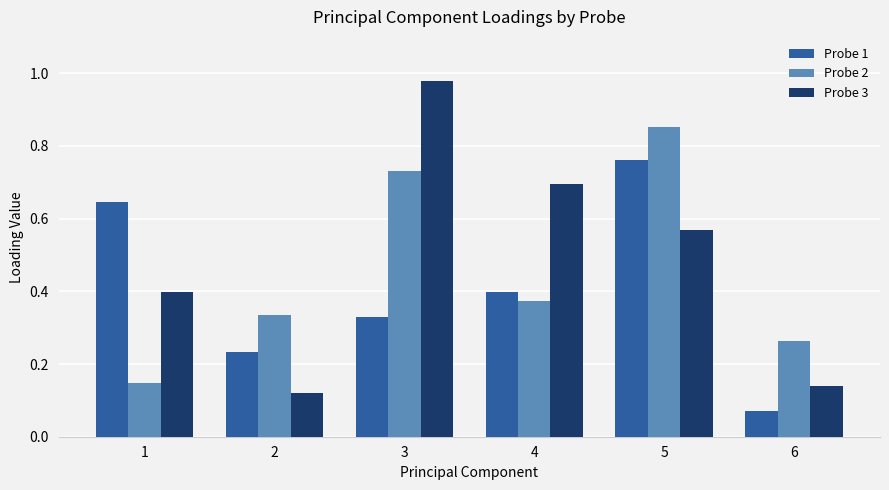

Which category has the lowest value in the Probe 1 series?

6